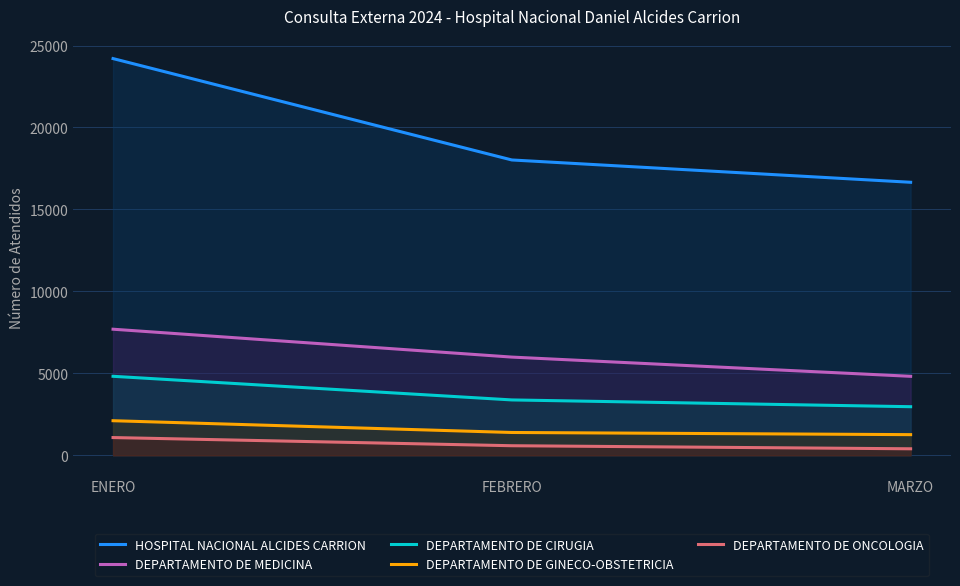

Reading right to left, list all the values displayed in this chart.

HOSPITAL NACIONAL ALCIDES CARRION: MARZO=16658	FEBRERO=18019	ENERO=24205
DEPARTAMENTO DE MEDICINA: MARZO=4819	FEBRERO=5992	ENERO=7693
DEPARTAMENTO DE CIRUGIA: MARZO=2965	FEBRERO=3378	ENERO=4820
DEPARTAMENTO DE GINECO-OBSTETRICIA: MARZO=1260	FEBRERO=1392	ENERO=2110
DEPARTAMENTO DE ONCOLOGIA: MARZO=397	FEBRERO=584	ENERO=1082